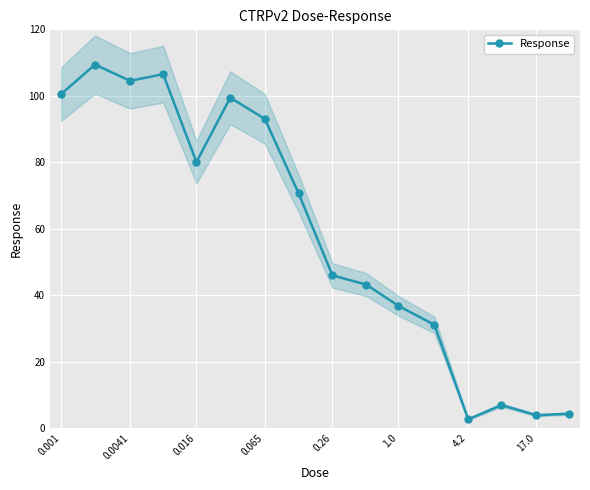

True or false: there are more than 2 points higher than both neighbors.

True